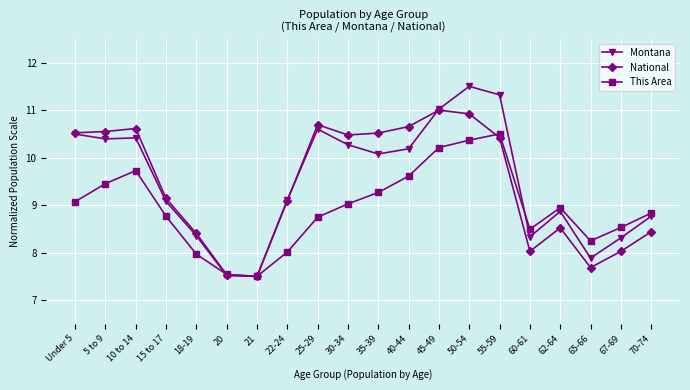

How many values in the Montana series are below 10?

10